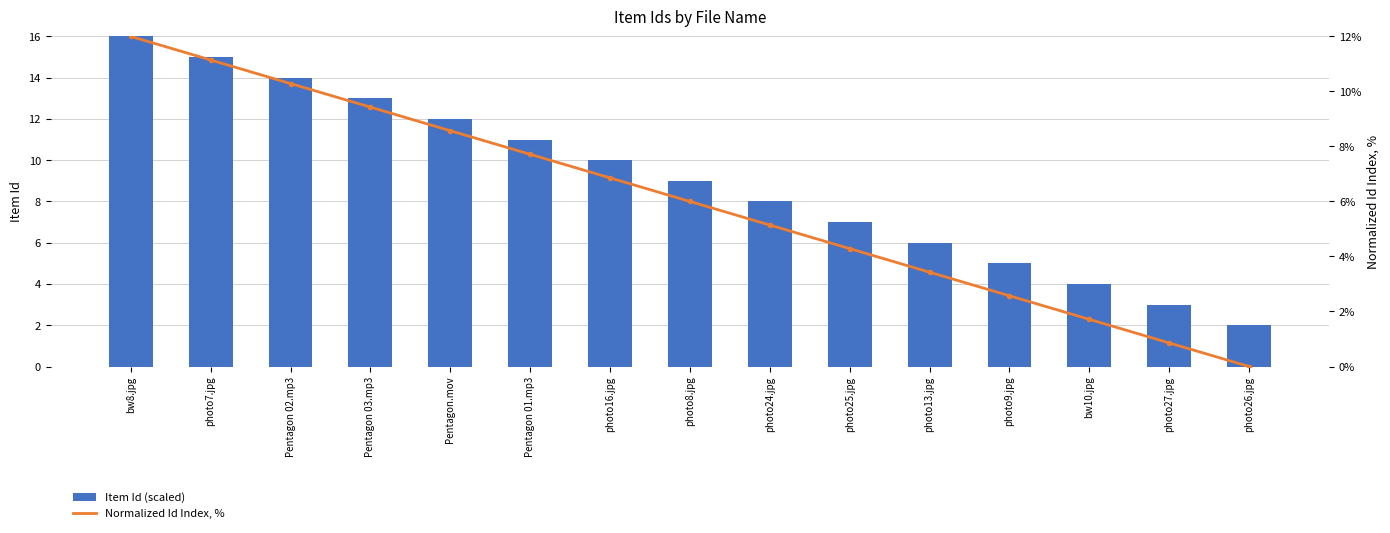

Which series has the largest total across all categories?

Item Id (scaled)